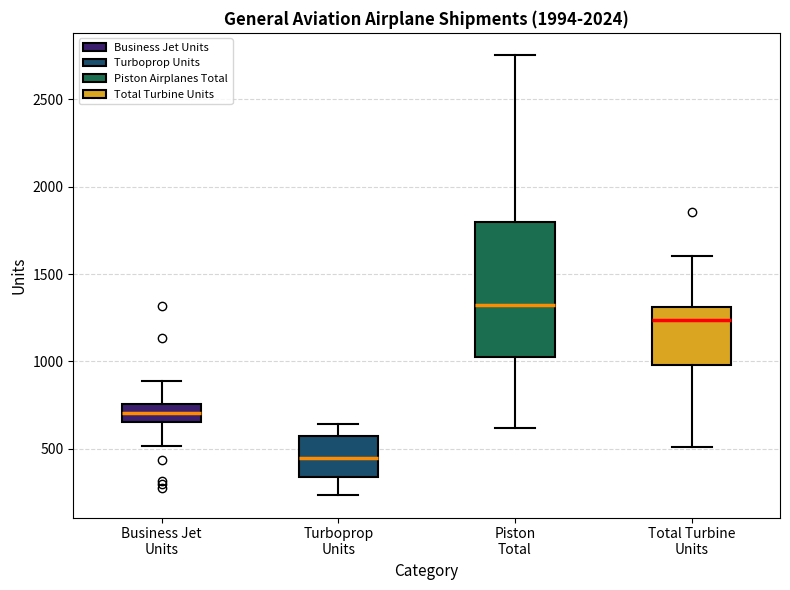

Reading left to right, read every box against the y-axis: the position of its median line, the range the box covers, and the ends of its whiskers. The values are not printed on the chart, so give them approximately, as read against the axis.

Business Jet Units: median 700, box 650 to 750, whiskers 500 to 900
Turboprop Units: median 450, box 350 to 550, whiskers 250 to 650
Piston Total: median 1300, box 1000 to 1800, whiskers 600 to 2750
Total Turbine Units: median 1250, box 1000 to 1300, whiskers 500 to 1600